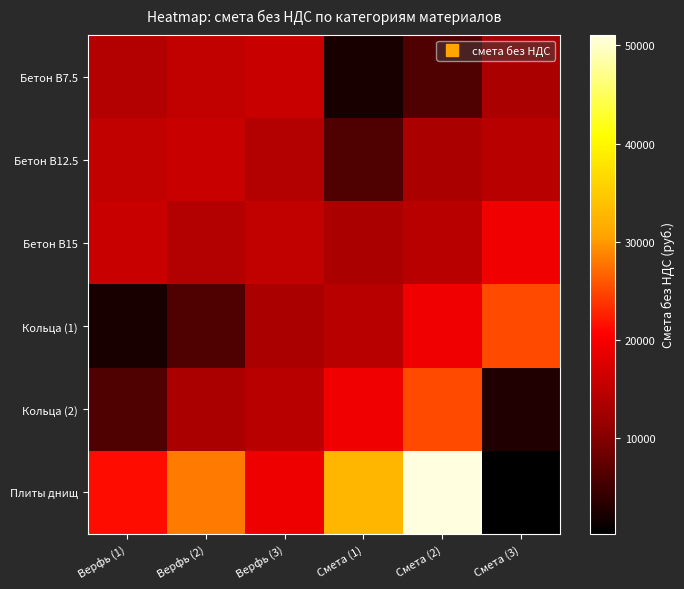

Between Верфь (2) and Верфь (3), which series saw the biggest shift?

Плиты днищ